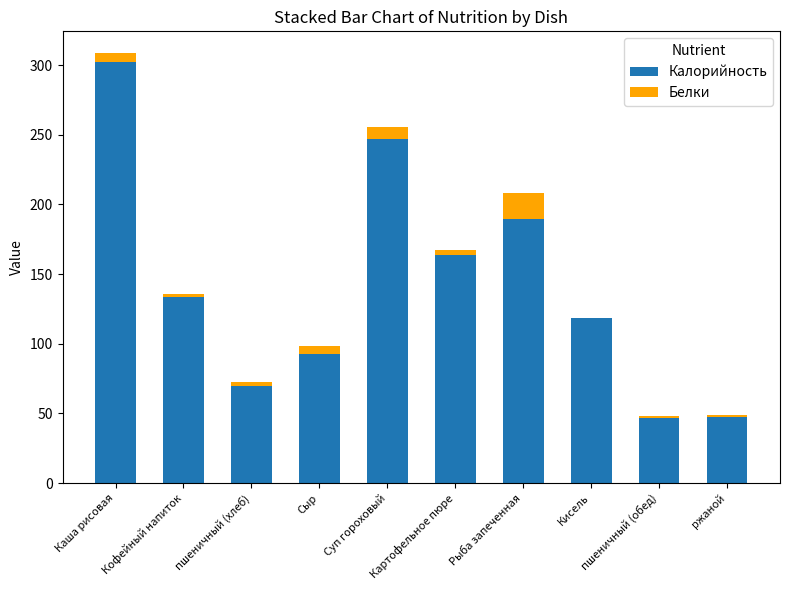

Is it true that Калорийность equals 245.5 at Картофельное пюре?

False